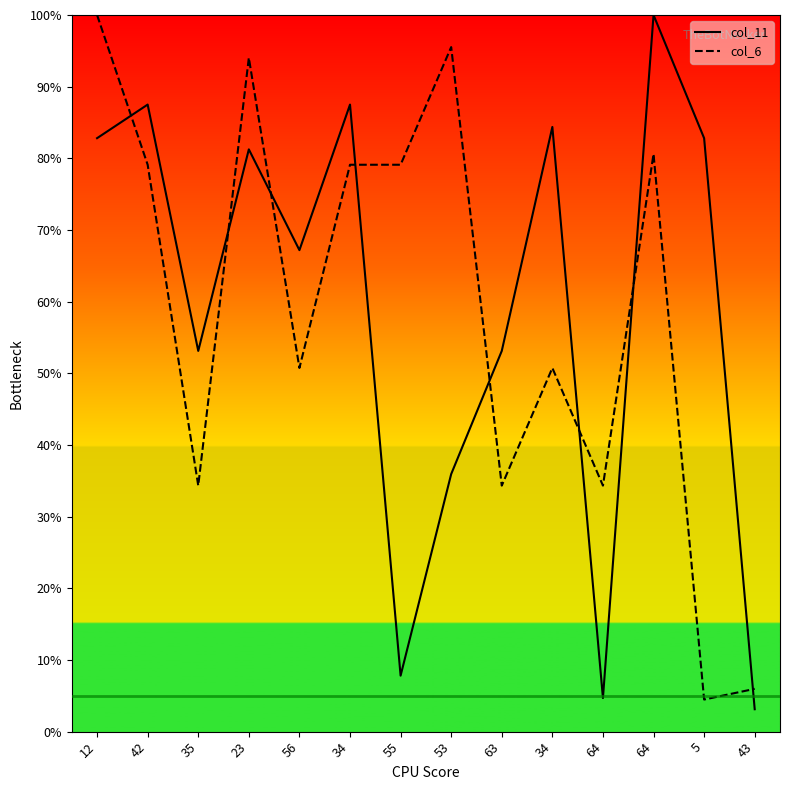

Where do col_6 and col_11 first cross each other?

12 and 42